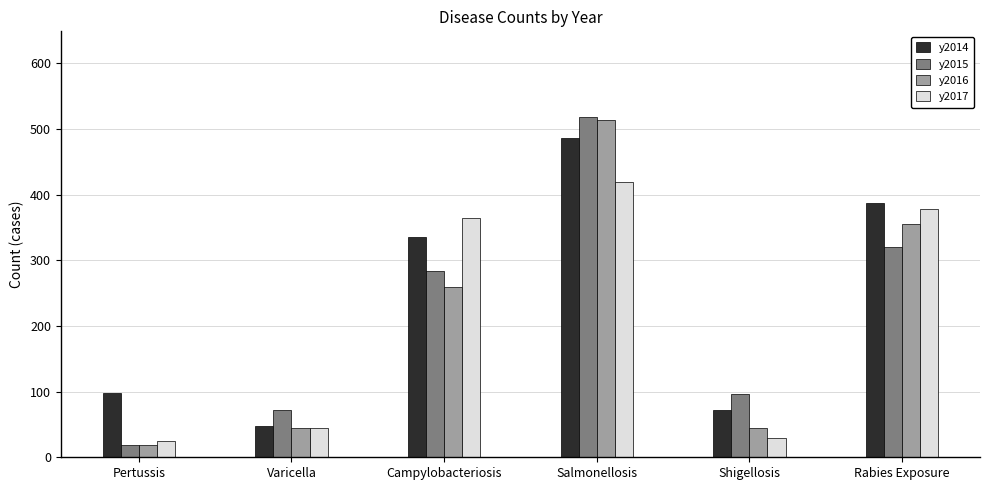

Which series has the largest total across all categories?

y2014